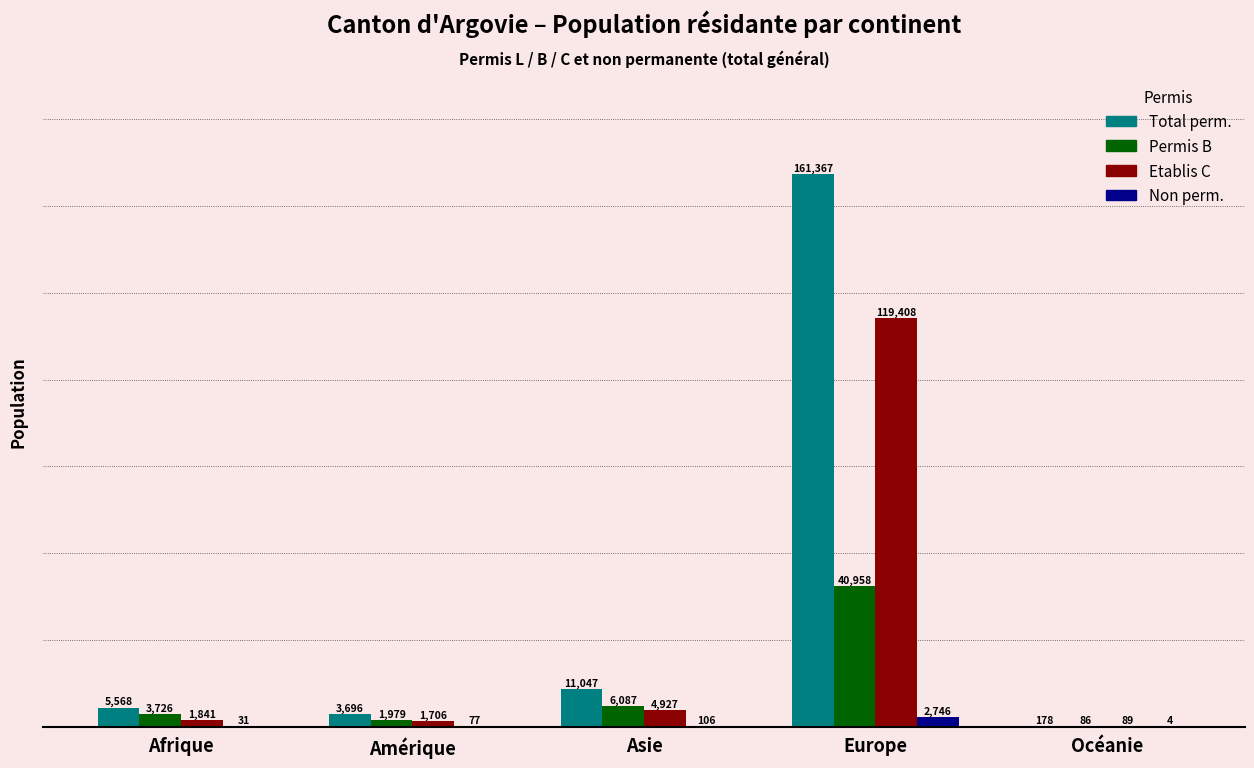

Reading right to left, transcribe all the data shown in this chart.

Total perm.: 178	161367	11047	3696	5568
Permis B: 86	40958	6087	1979	3726
Etablis C: 89	119408	4927	1706	1841
Non perm.: 4	2746	106	77	31